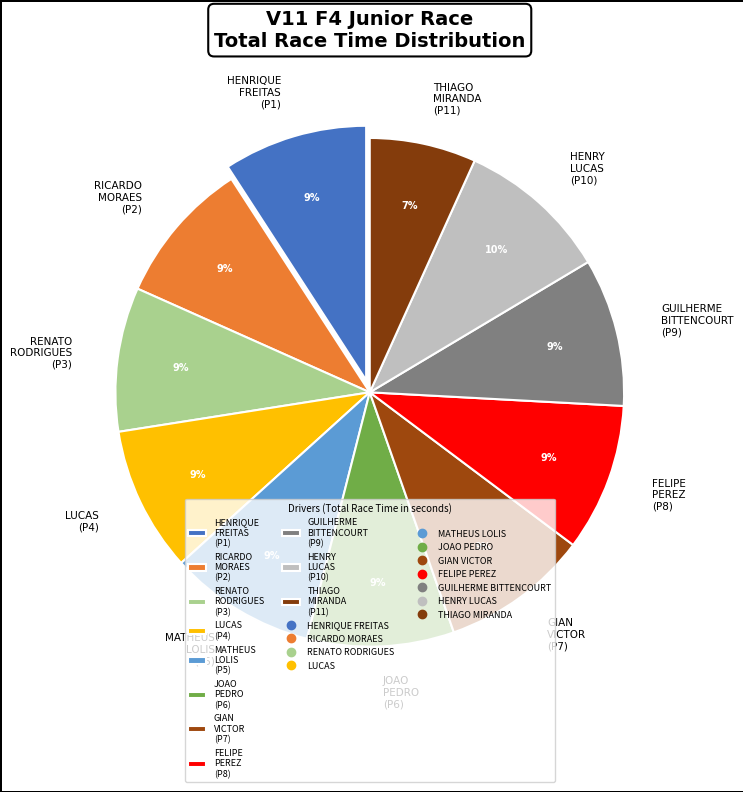

Count the number of slices in the pie.

11